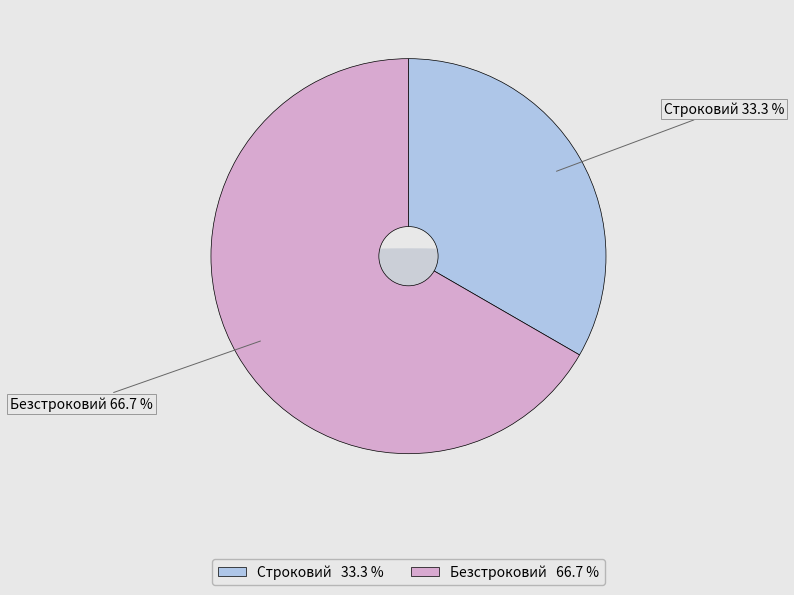

To the nearest percent, what is the difference between the largest and smallest slice percentages?

33%